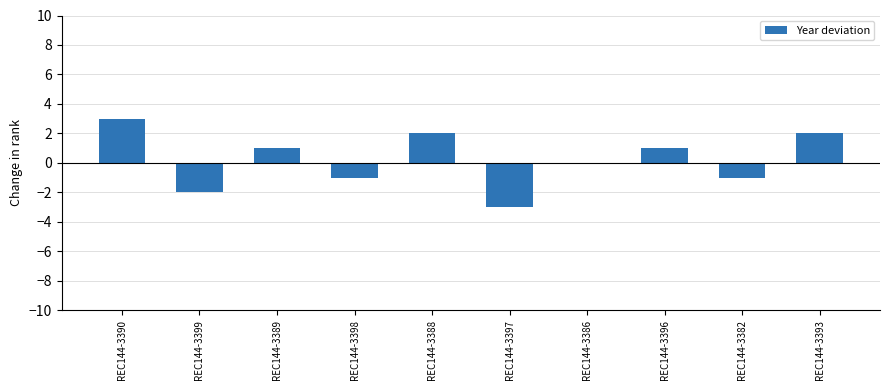

Between REC144-3386 and REC144-3390, which is larger?

REC144-3390